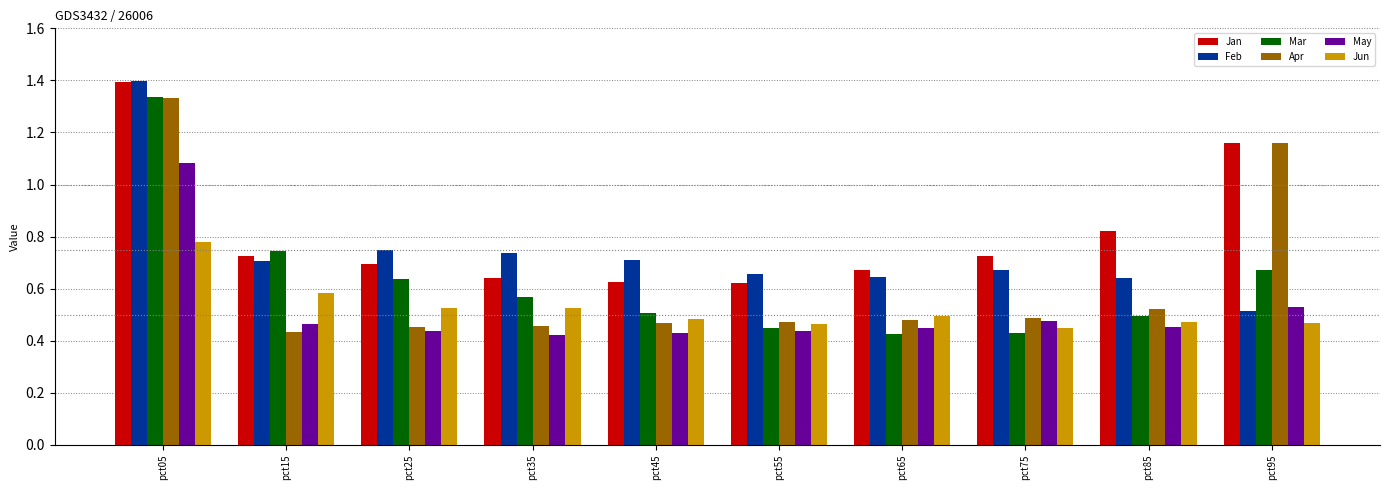

Which series has the widest spread of values?

Mar